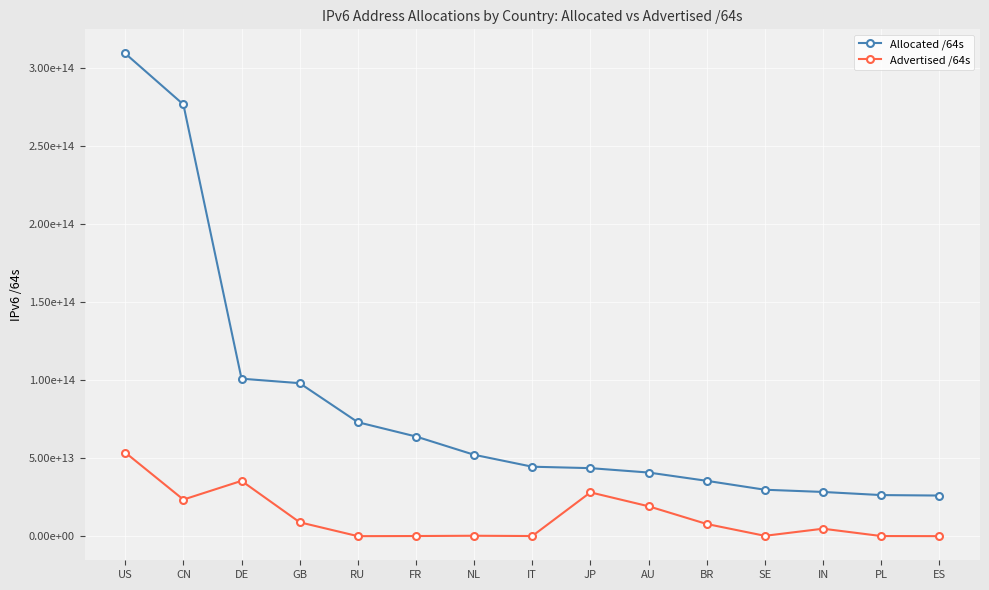

At JP, list the series in order from largest to smallest.

Allocated /64s, Advertised /64s